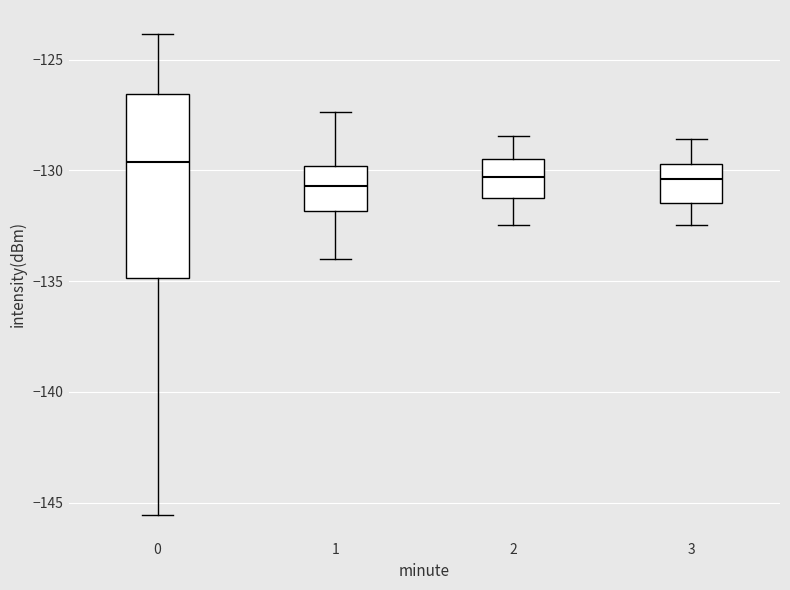

Reading left to right, read every box against the y-axis: the position of its median line, the range the box covers, and the ends of its whiskers. The values are not printed on the chart, so give them approximately, as read against the axis.

0: median -129.5, box -135.0 to -126.5, whiskers -145.5 to -124.0
1: median -130.5, box -132.0 to -130.0, whiskers -134.0 to -127.5
2: median -130.5, box -131.0 to -129.5, whiskers -132.5 to -128.5
3: median -130.5, box -131.5 to -129.5, whiskers -132.5 to -128.5